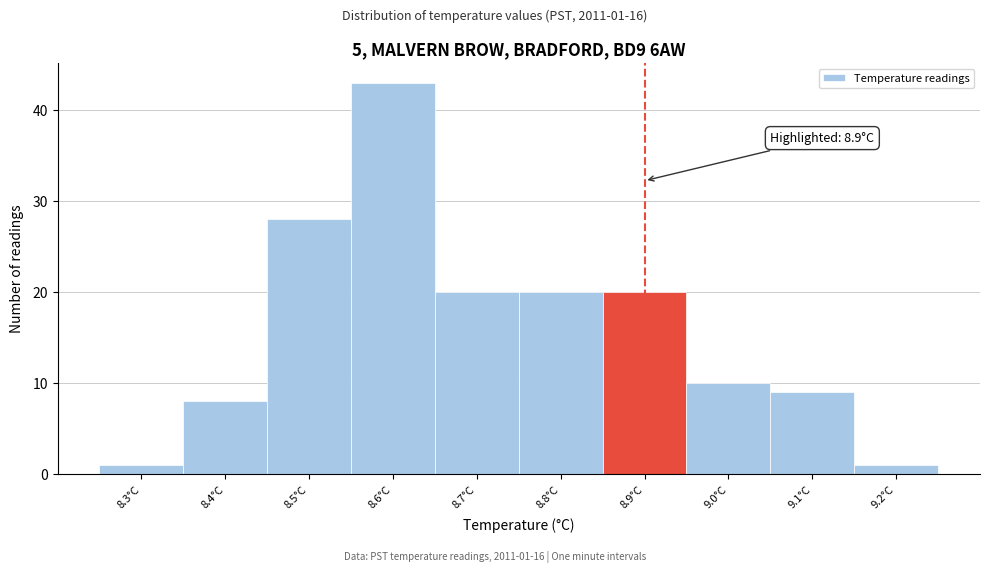

Over which range of the x-axis is the bar tallest?

8.55 to 8.65